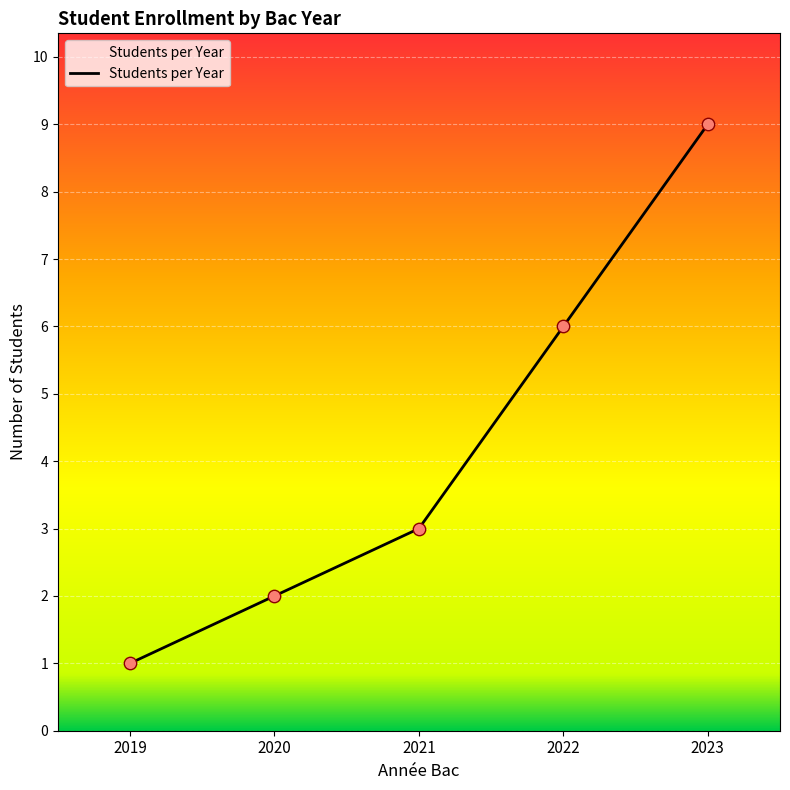

What is the ratio of the value at 2023 to the value at 2022?

1.5